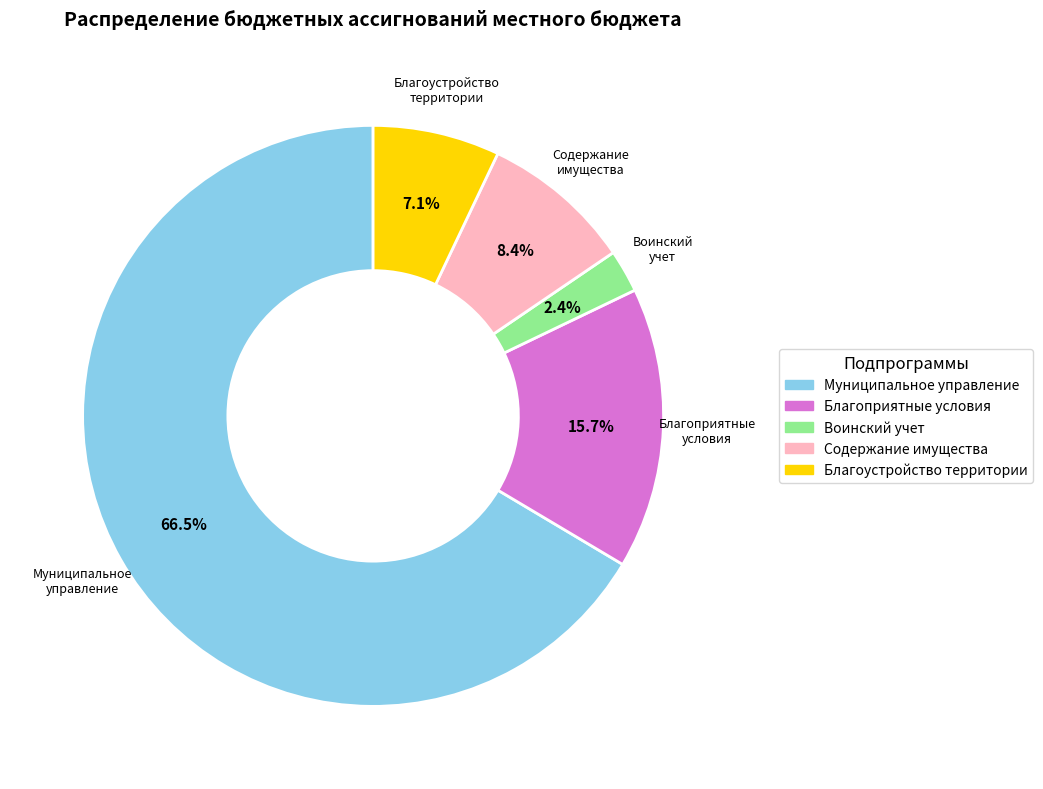

To the nearest percent, what is the difference between the largest and smallest slice percentages?

64%